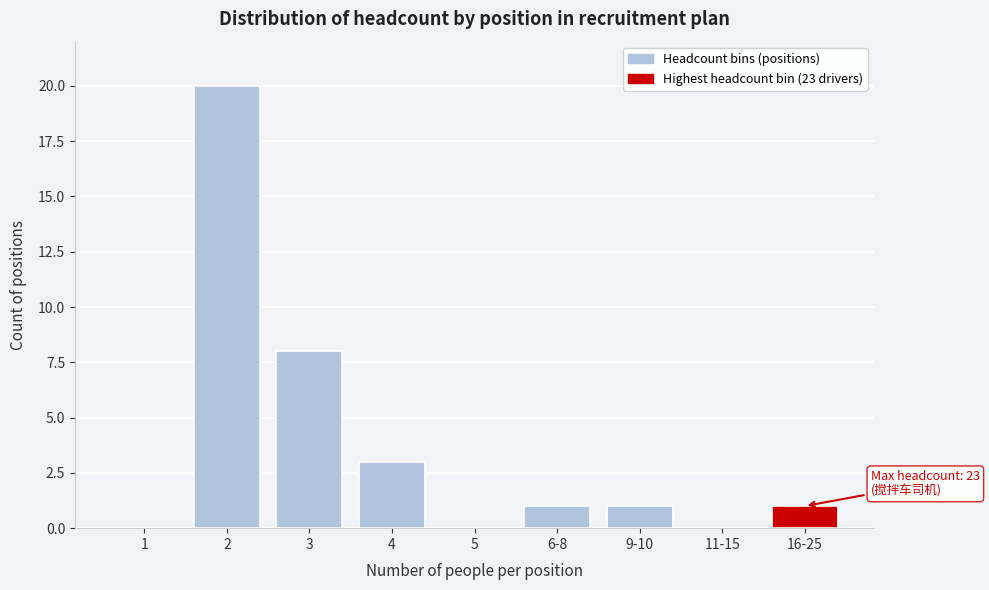

Reading left to right, transcribe all the data shown in this chart.

1=0	2=20	3=8	4=3	5=0	6-8=1	9-10=1	11-15=0	16-25=1